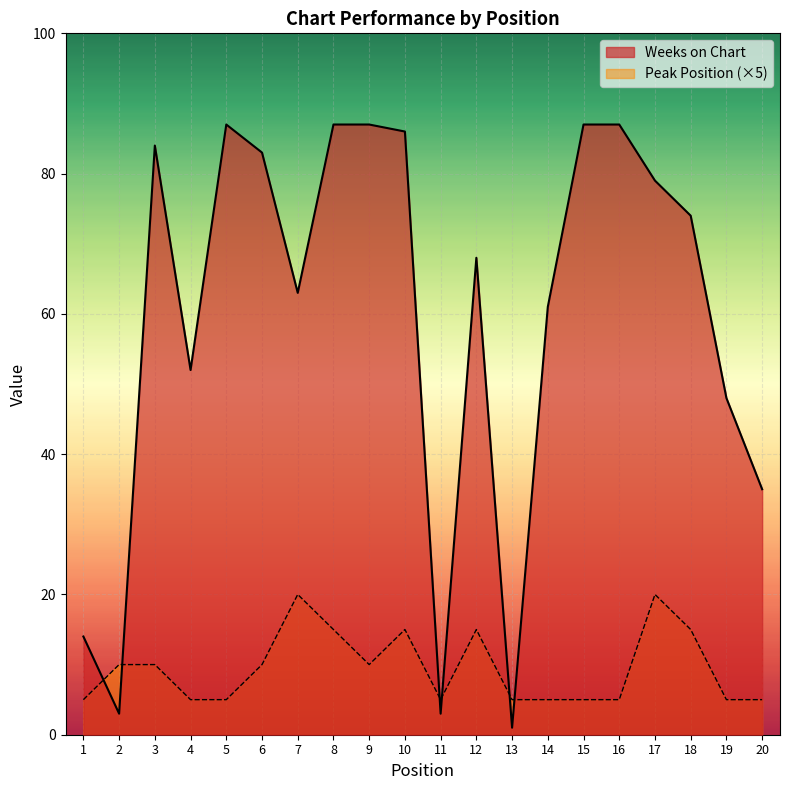

The Peak Position series shows 15 at 3. True or false?

False